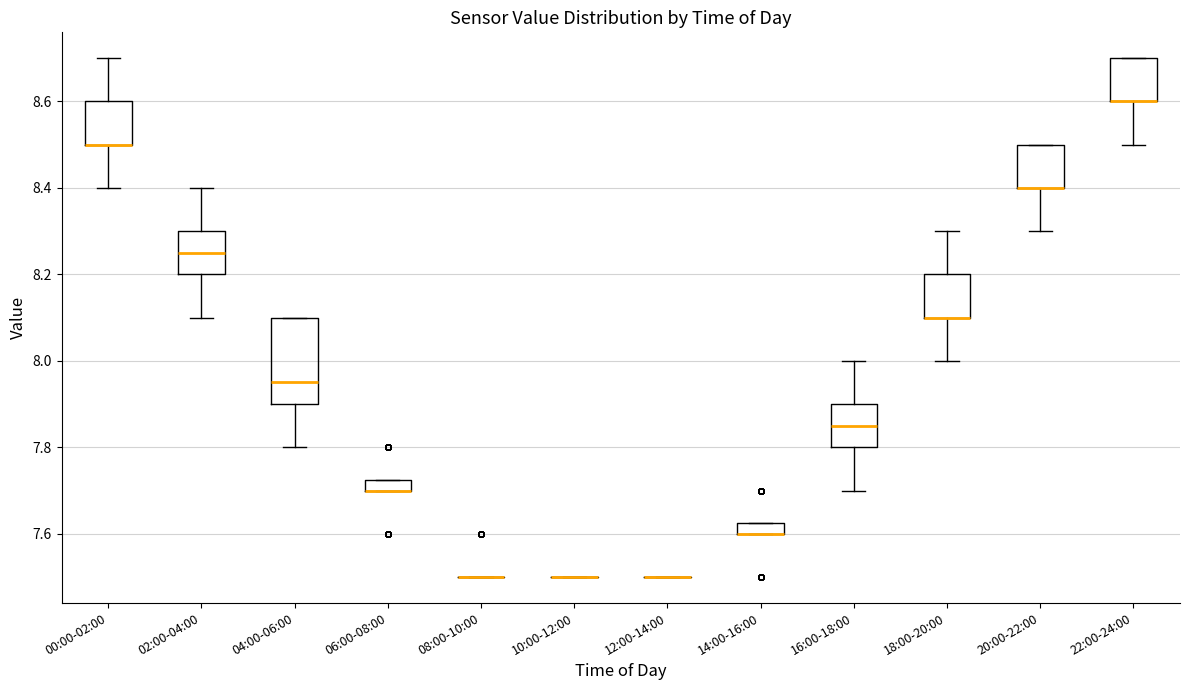

Where does the median line of the box for 16:00-18:00 sit on the y-axis? The values are not printed on the chart, so give them approximately, as read against the axis.

7.86